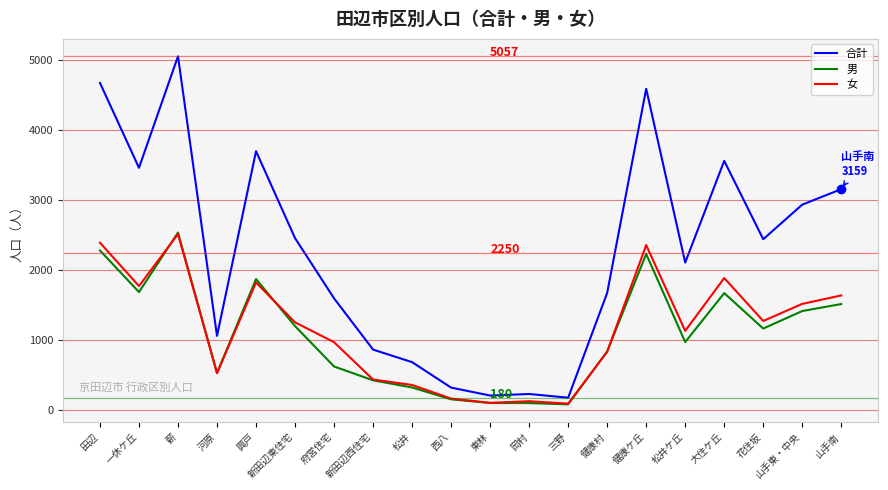

What is the difference between the highest and lowest values at 西八?

167